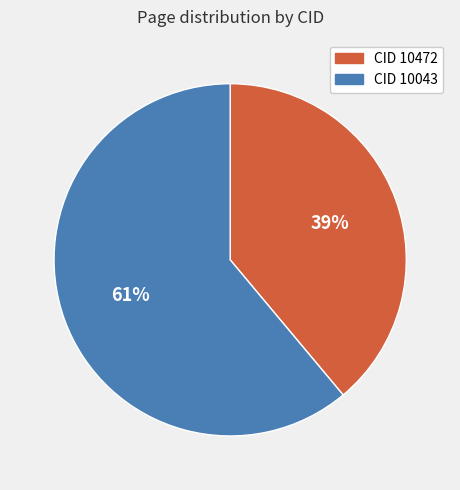

To the nearest percent, what is the average slice percentage?

50%